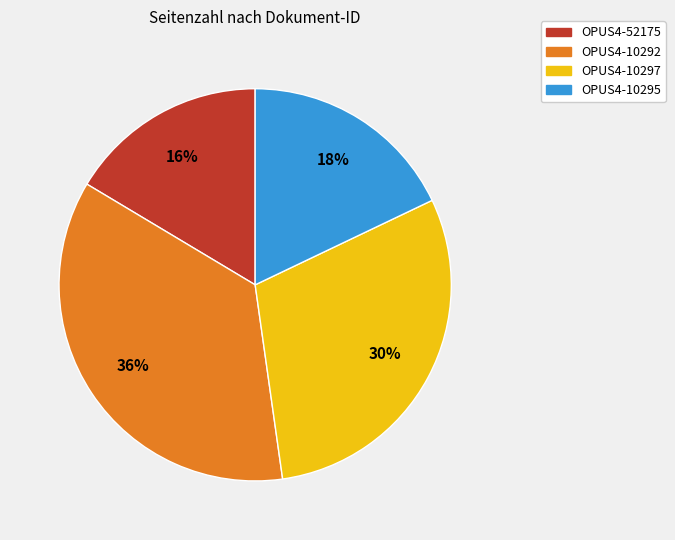

Which has a higher value, OPUS4-10292 or OPUS4-10297?

OPUS4-10292